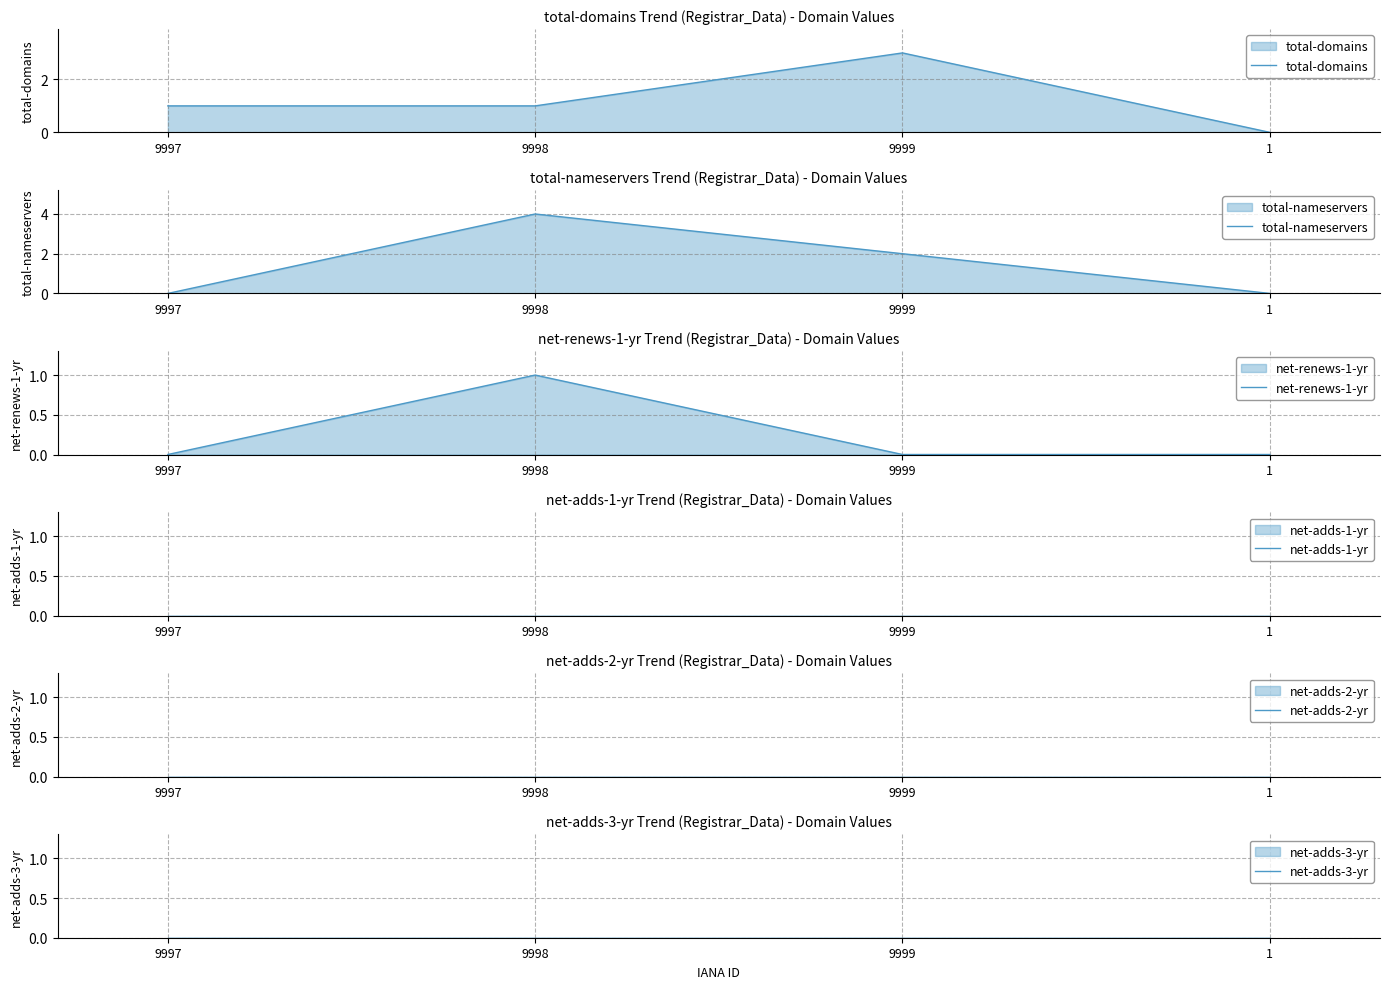

At how many categories does at least one series exceed 1?

2